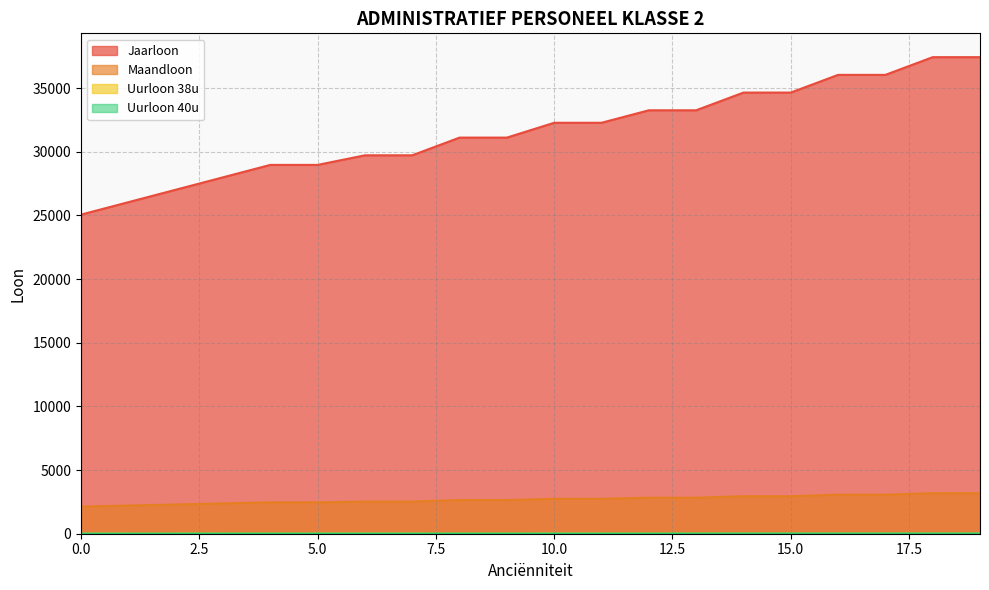

The value of Uurloon 38u at 2 is 22.0. True or false?

False